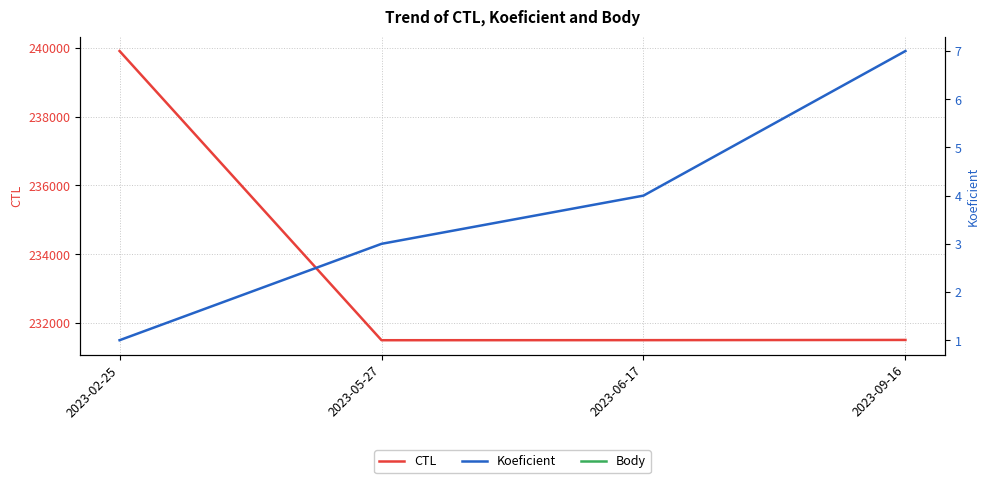

True or false: CTL and Body cross at least once.

False